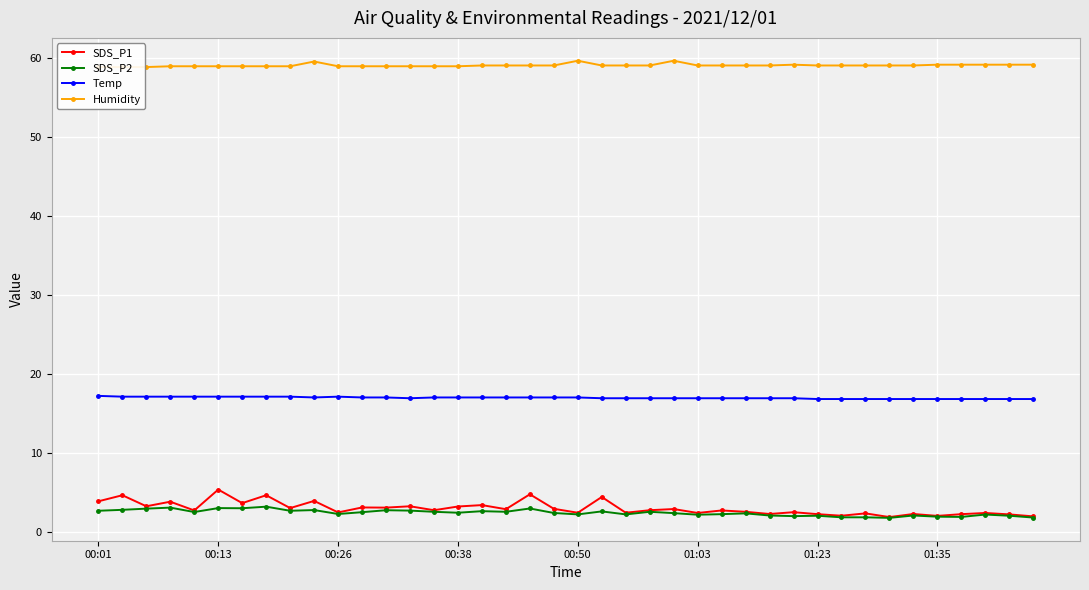

True or false: SDS_P2 has more than 0 interior local peaks.

True